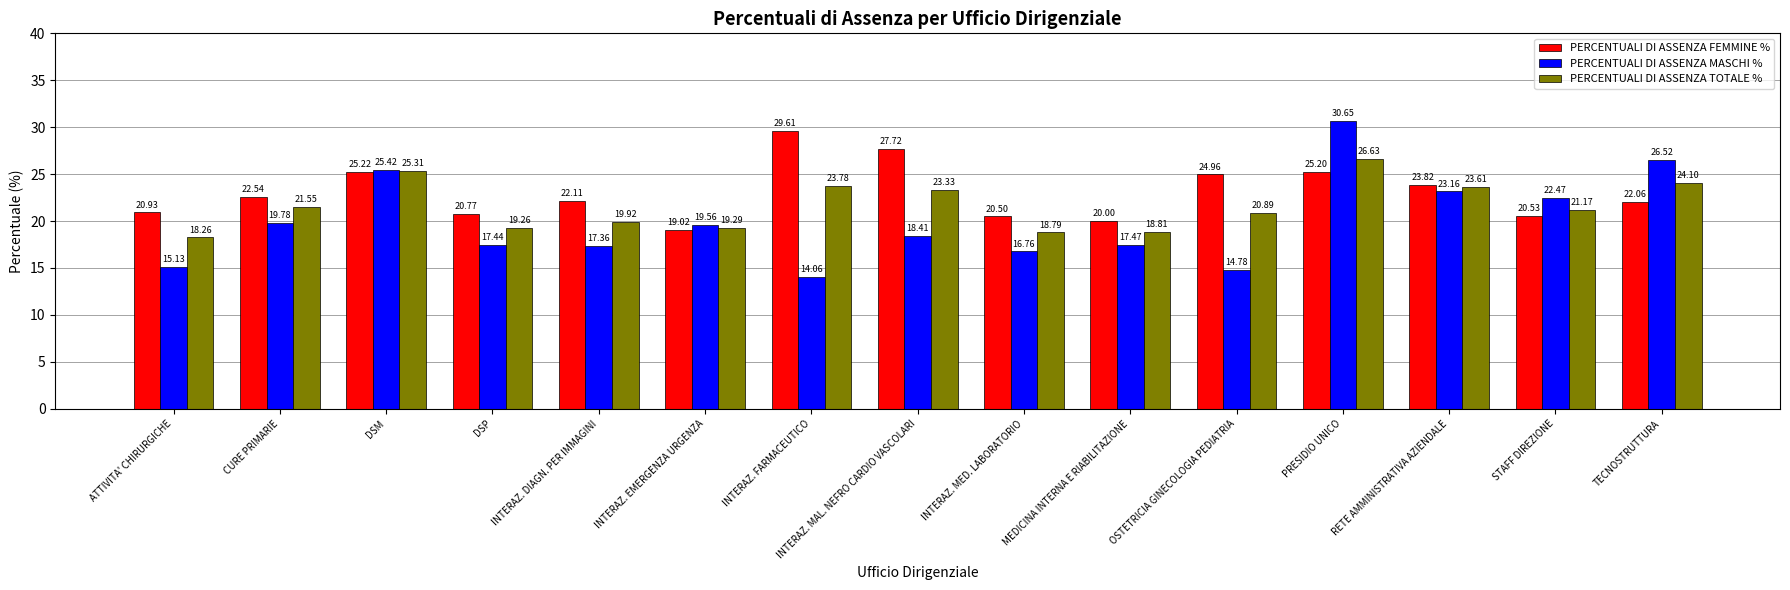

The value of PERCENTUALI DI ASSENZA TOTALE % at DSM is 25.3. True or false?

True